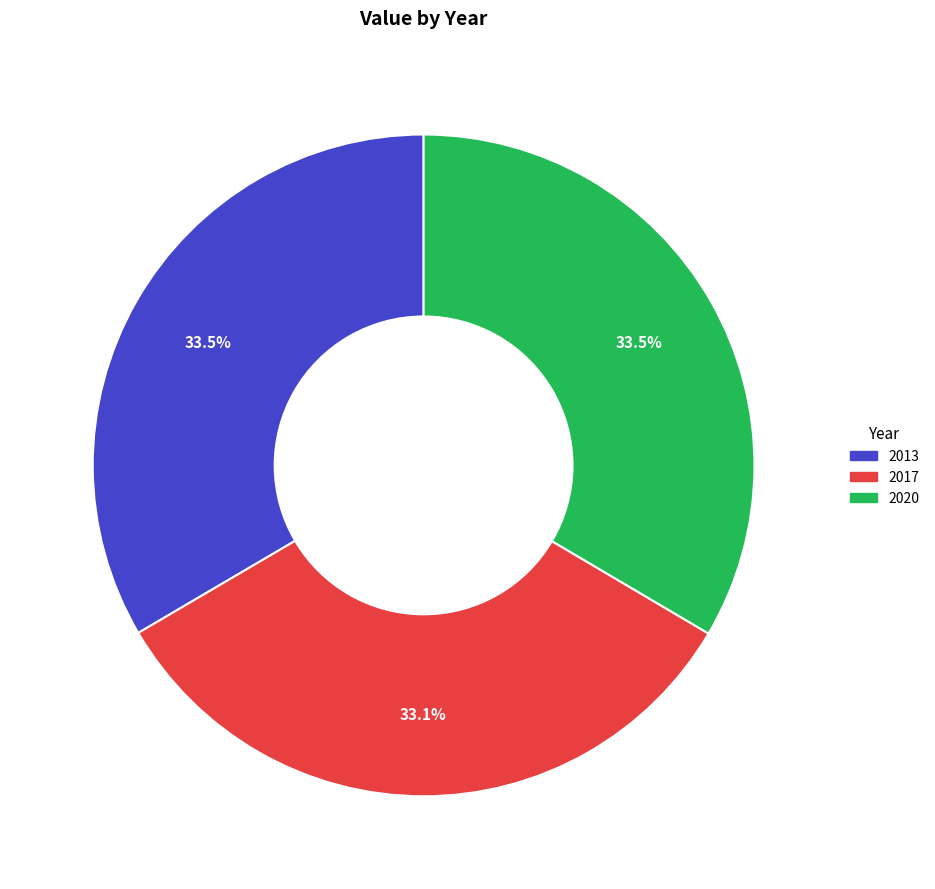

What percentage do 2013 and 2017 together represent?

66.5%